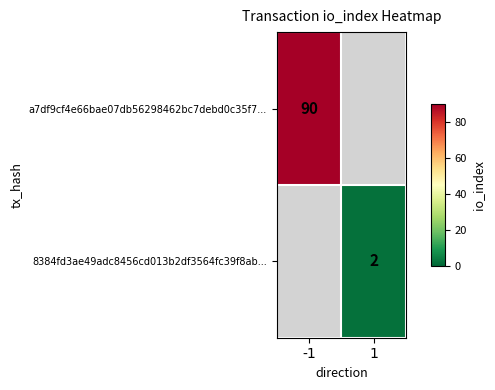

Is the value of 8384fd3ae49adc8456cd013b2df3564fc39f8ab... at 1 greater than the value of a7df9cf4e66bae07db56298462bc7debd0c35f7... at -1?

No